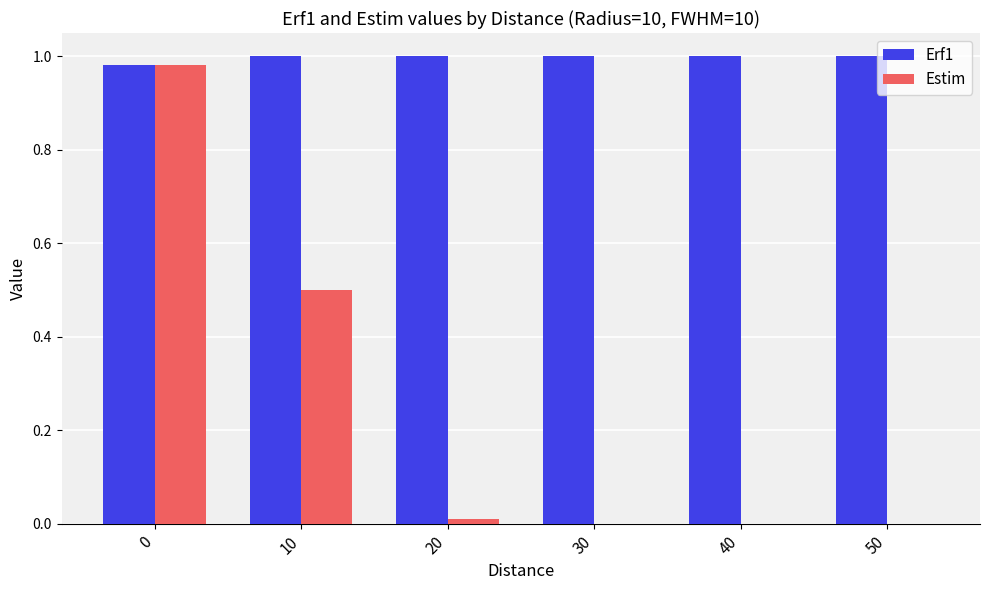

Is it true that Estim equals 0.5 at 10?

True